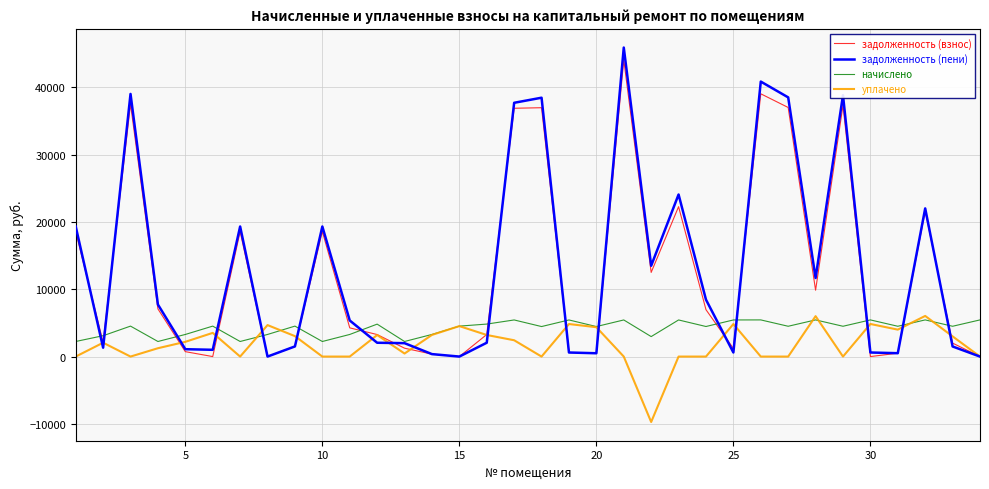

Which series has the widest spread of values?

задолженность (пени)